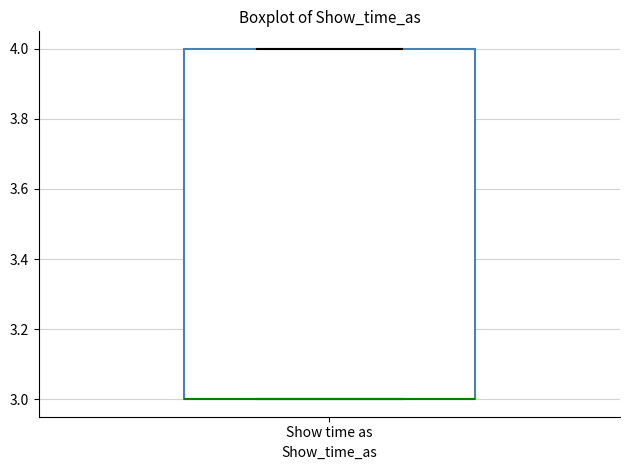

Where is the upper edge of the box for Show time as on the y-axis? The values are not printed on the chart, so give them approximately, as read against the axis.

4